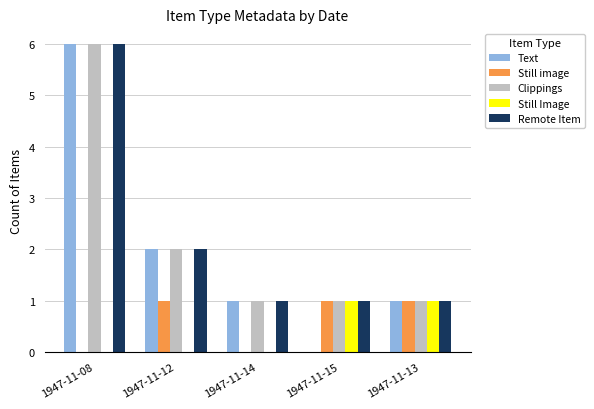

At which category is the sum across all series the highest?

1947-11-08